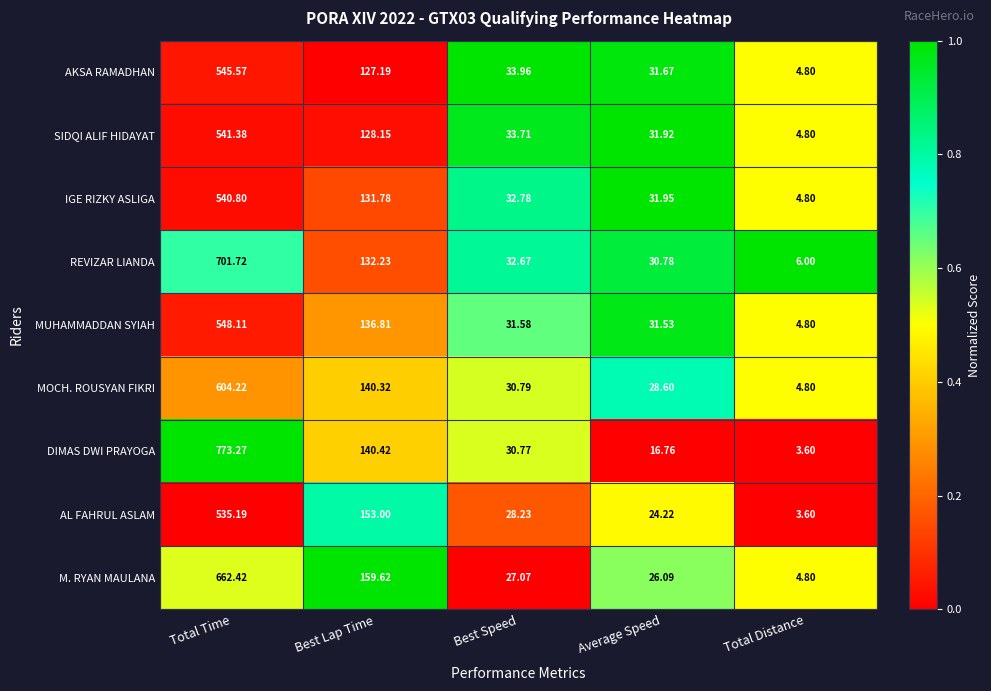

What is the spread (max minus min) of values at Total Time?

238.1